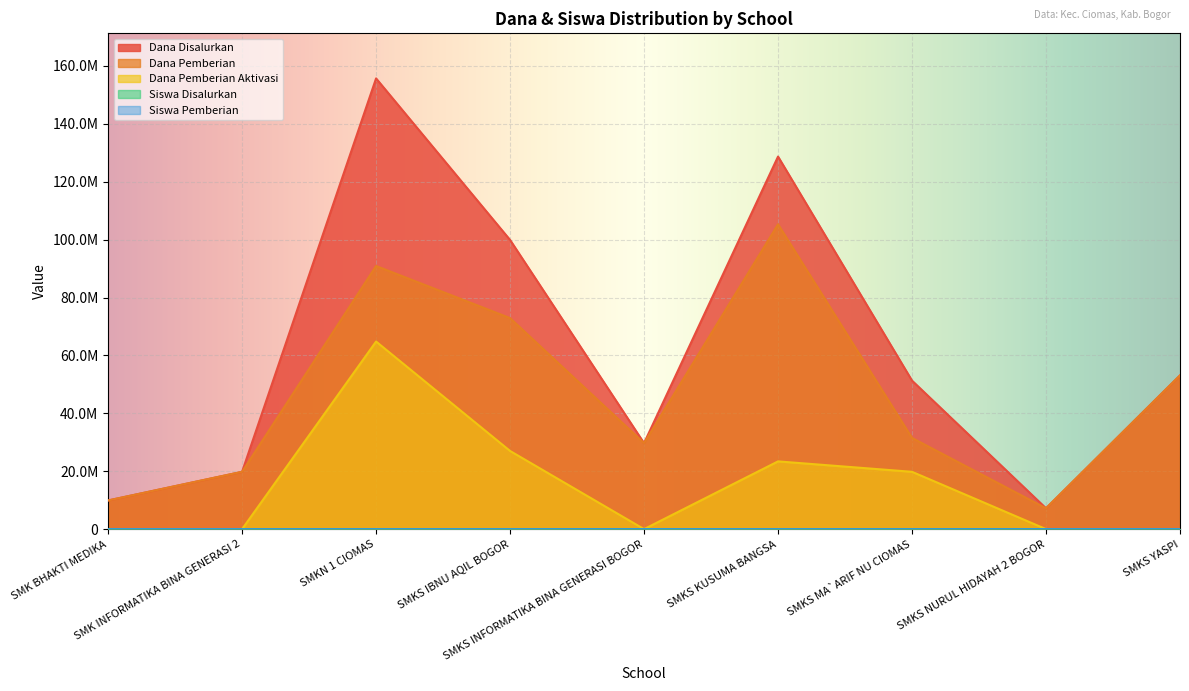

At which category does Siswa Disalurkan reach its first local valley?

SMKS INFORMATIKA BINA GENERASI BOGOR